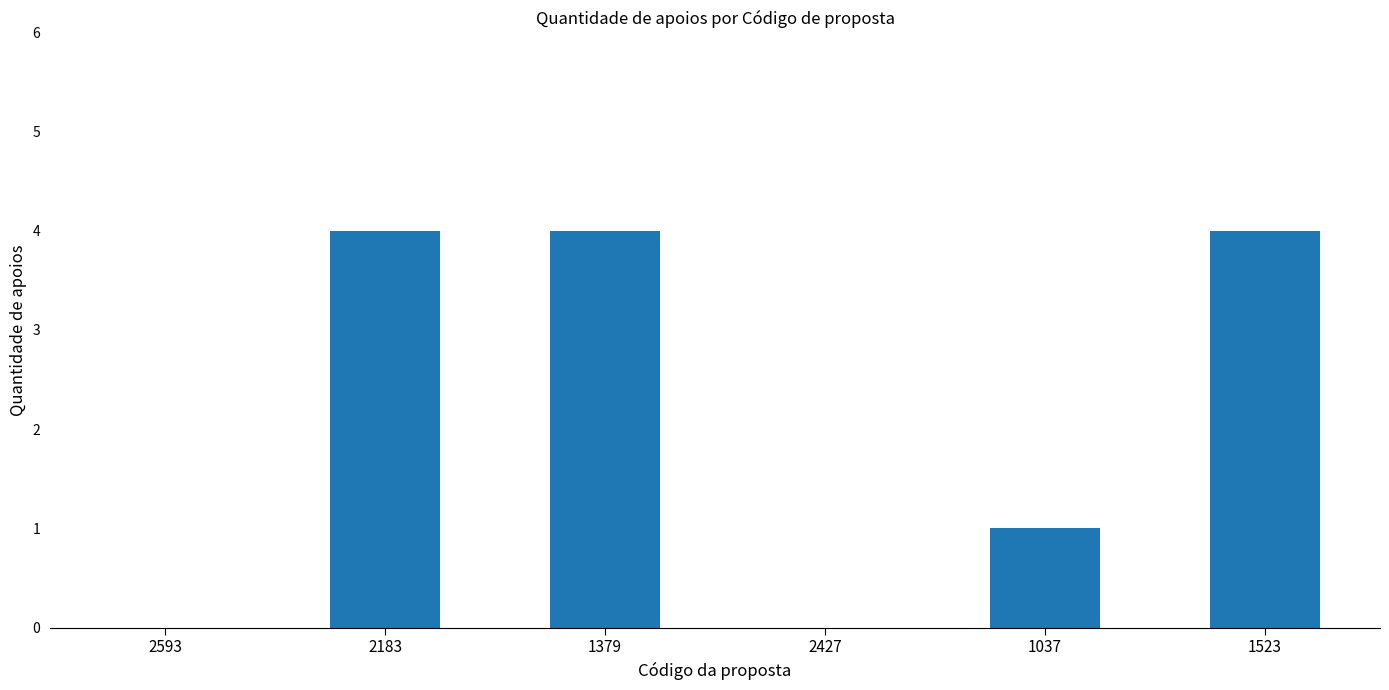

Which has a higher value, 2427 or 2183?

2183